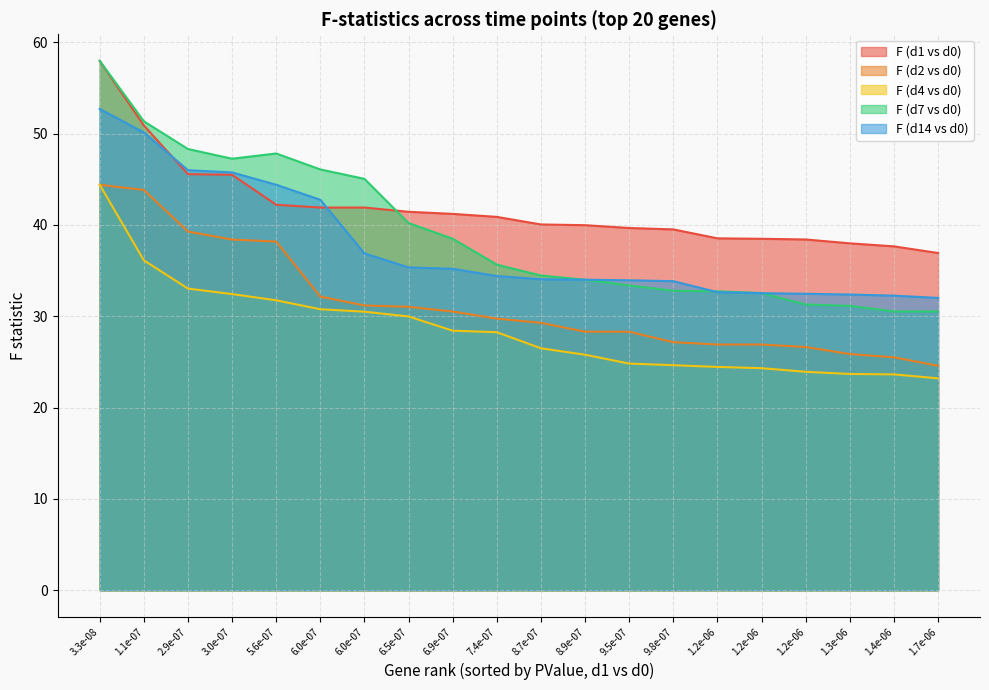

Rank the series by their maximum value, from highest to lowest.

F (d7 vs d0), F (d1 vs d0), F (d14 vs d0), F (d4 vs d0), F (d2 vs d0)